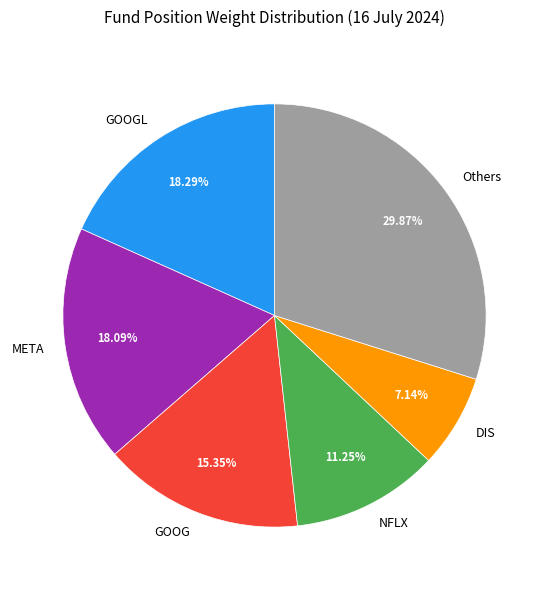

Which has a higher value, Others or NFLX?

Others